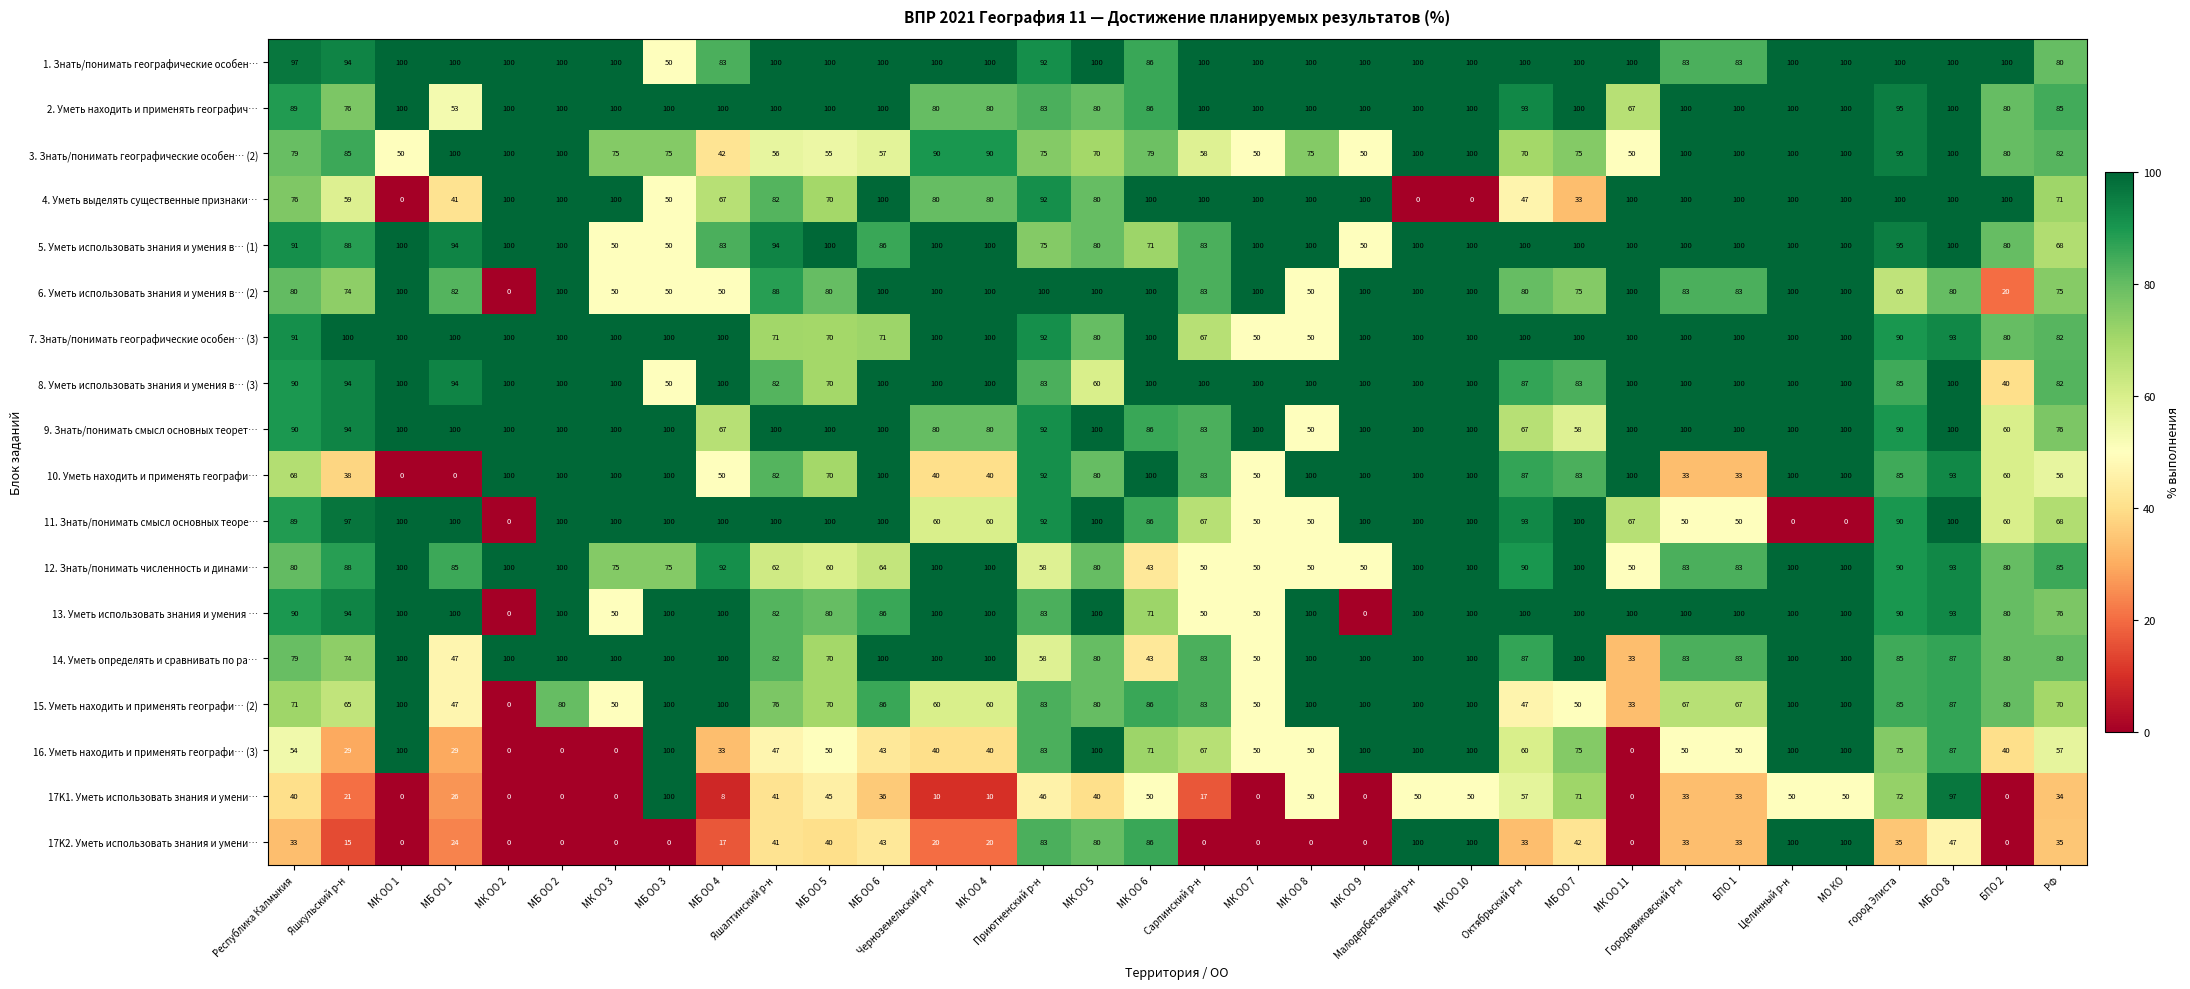

The 8. Уметь использовать знания и умения в… (3) series shows 100 at МБ ОО 6. True or false?

True